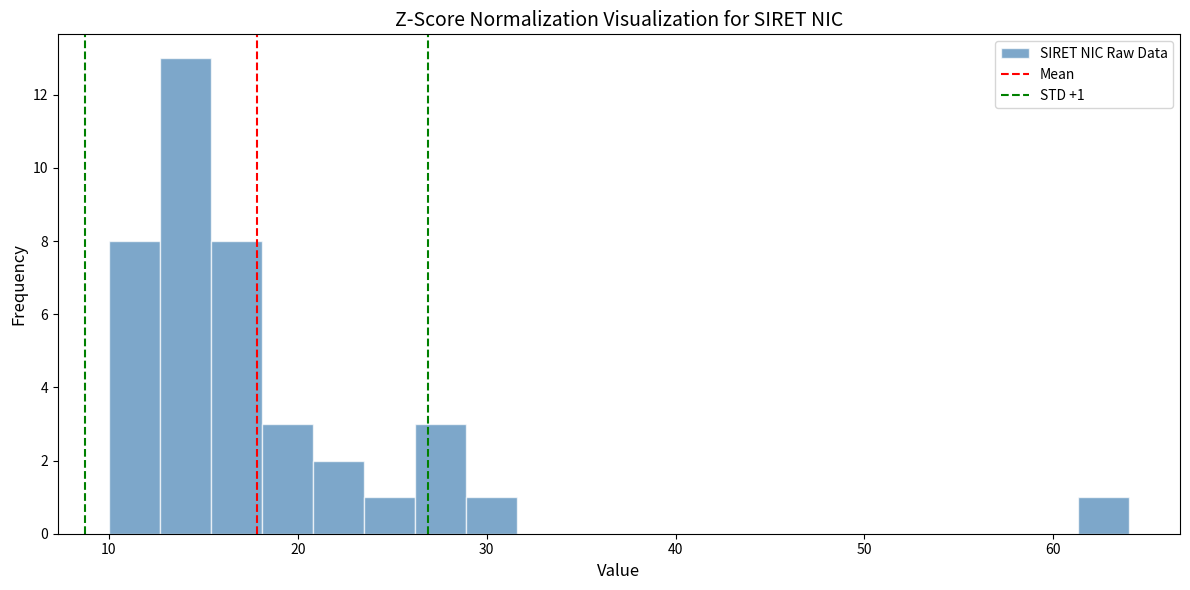

Around what value on the x-axis is the tallest bar? Give the approximate position of its centre, as read against the axis.

14